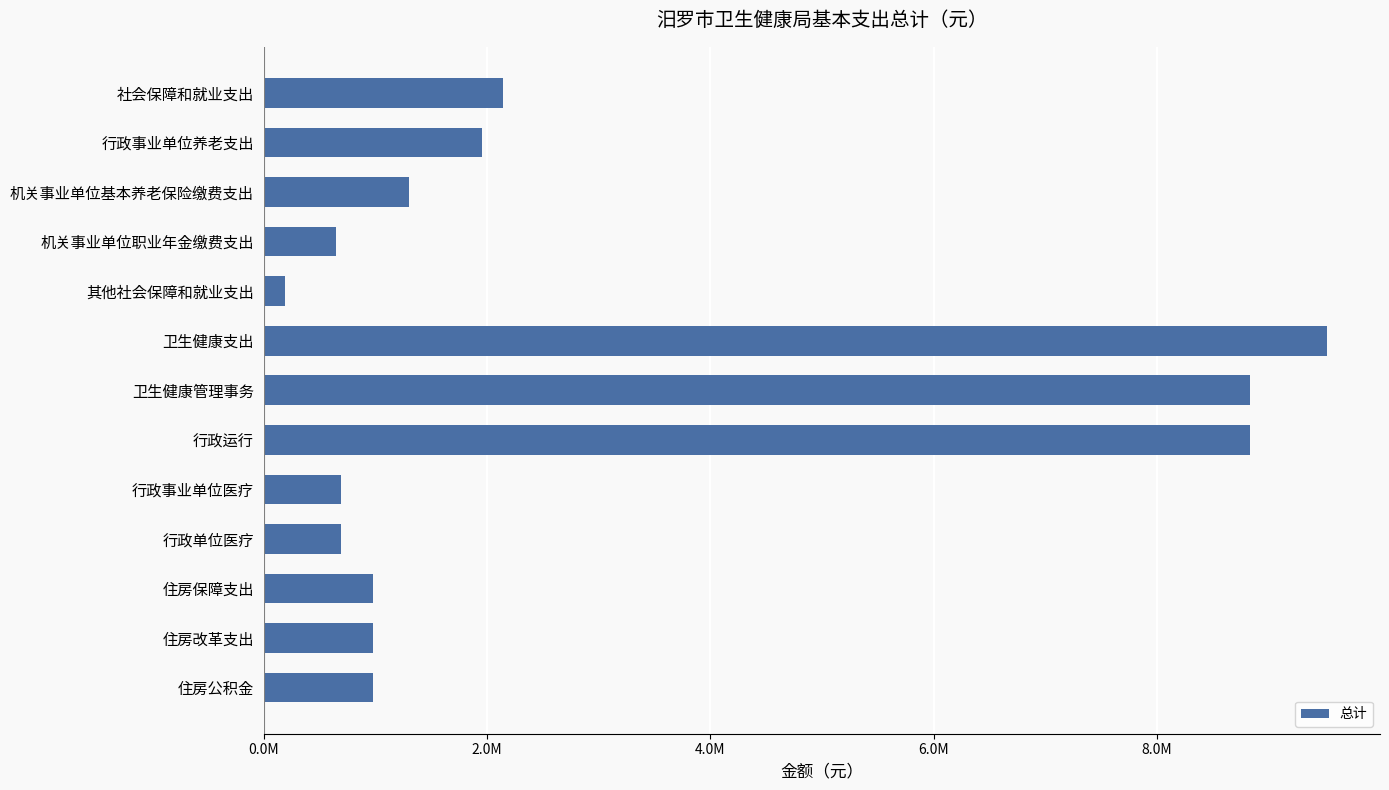

Does the chart contain any negative values?

No